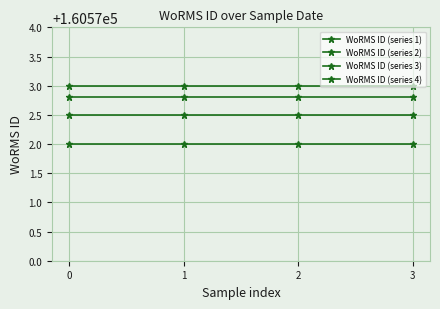

True or false: WoRMS ID (series 3) has more than 2 interior local peaks.

False